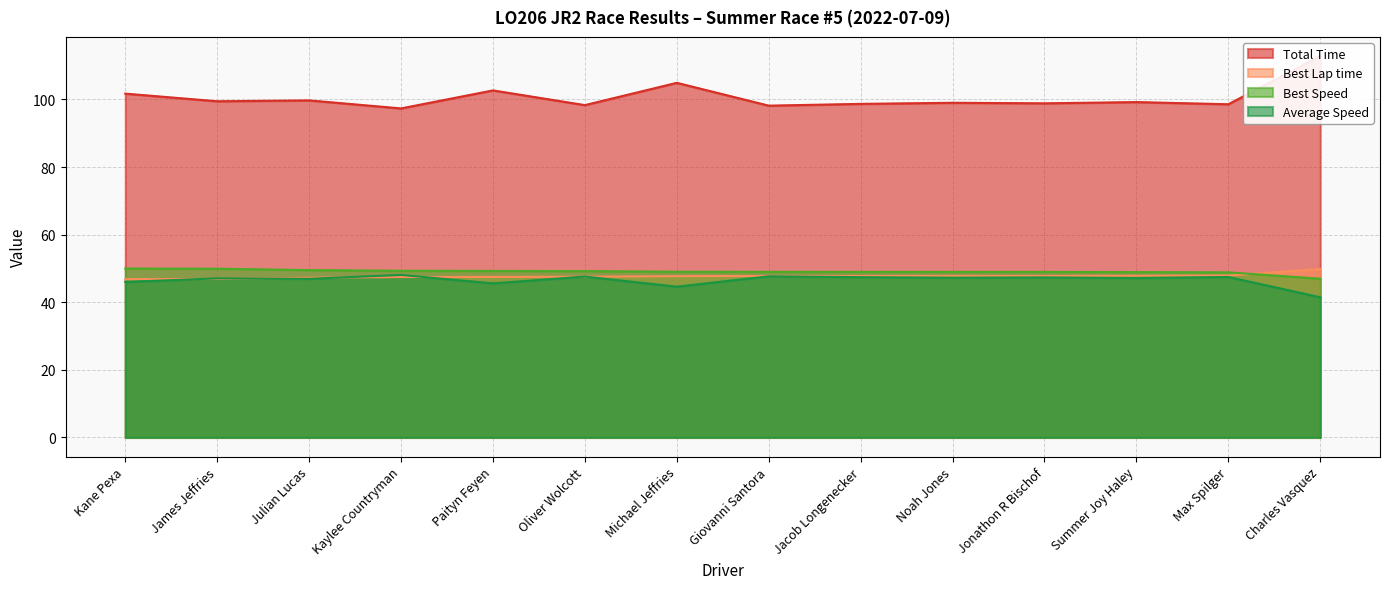

True or false: Best Lap time has a value of 16.7 at Julian Lucas.

False